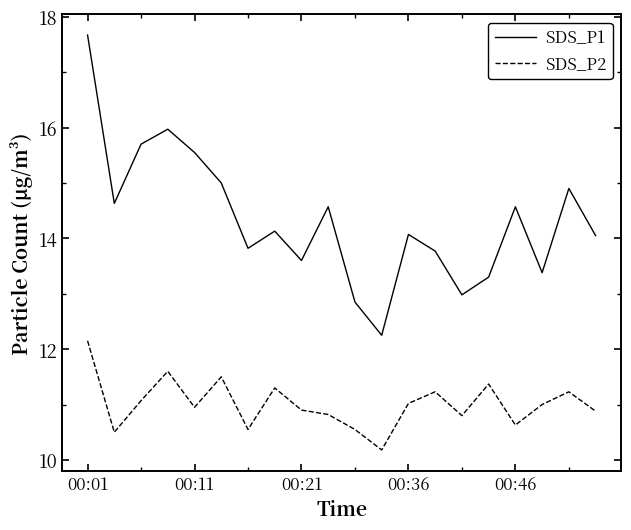

What are all the series names shown in the legend?

SDS_P1, SDS_P2